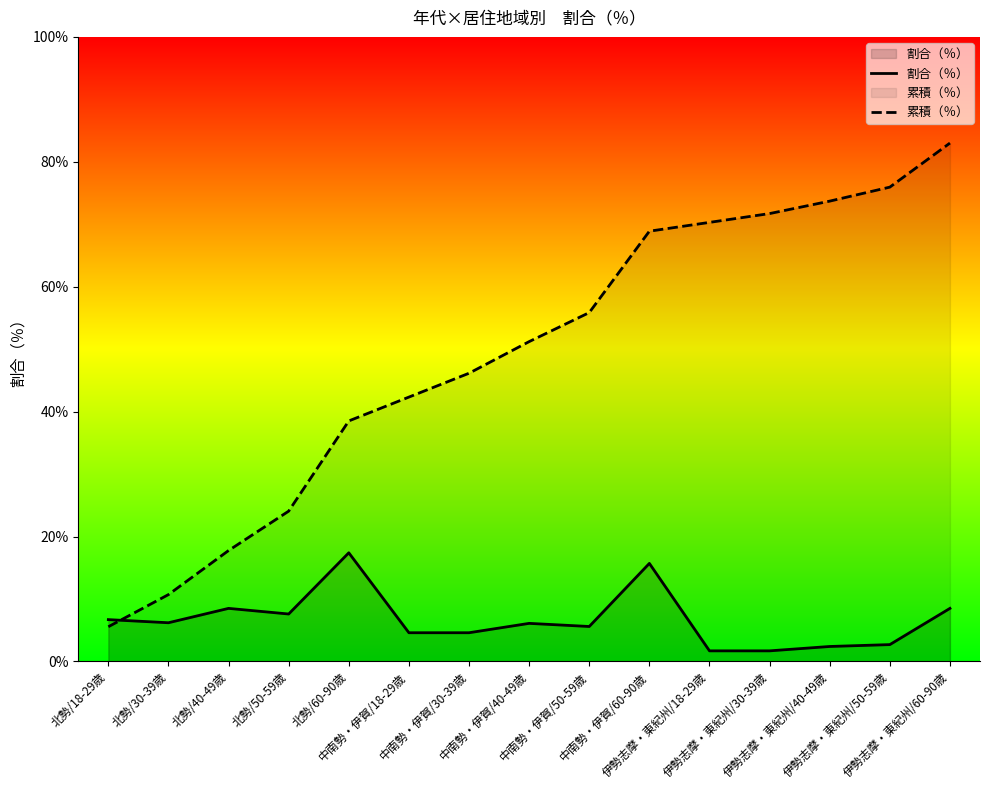

Reading left to right, list all the values displayed in this chart.

割合（％）: 北勢/18-29歳=6.7	北勢/30-39歳=6.2	北勢/40-49歳=8.5	北勢/50-59歳=7.6	北勢/60-90歳=17.4	中南勢・伊賀/18-29歳=4.6	中南勢・伊賀/30-39歳=4.6	中南勢・伊賀/40-49歳=6.1	中南勢・伊賀/50-59歳=5.6	中南勢・伊賀/60-90歳=15.7	伊勢志摩・東紀州/18-29歳=1.7	伊勢志摩・東紀州/30-39歳=1.7	伊勢志摩・東紀州/40-49歳=2.4	伊勢志摩・東紀州/50-59歳=2.7	伊勢志摩・東紀州/60-90歳=8.5
累積（％）: 北勢/18-29歳=5.6	北勢/30-39歳=10.7	北勢/40-49歳=17.8	北勢/50-59歳=24.1	北勢/60-90歳=38.5	中南勢・伊賀/18-29歳=42.3	中南勢・伊賀/30-39歳=46.1	中南勢・伊賀/40-49歳=51.2	中南勢・伊賀/50-59歳=55.9	中南勢・伊賀/60-90歳=68.9	伊勢志摩・東紀州/18-29歳=70.3	伊勢志摩・東紀州/30-39歳=71.7	伊勢志摩・東紀州/40-49歳=73.7	伊勢志摩・東紀州/50-59歳=75.9	伊勢志摩・東紀州/60-90歳=83.0